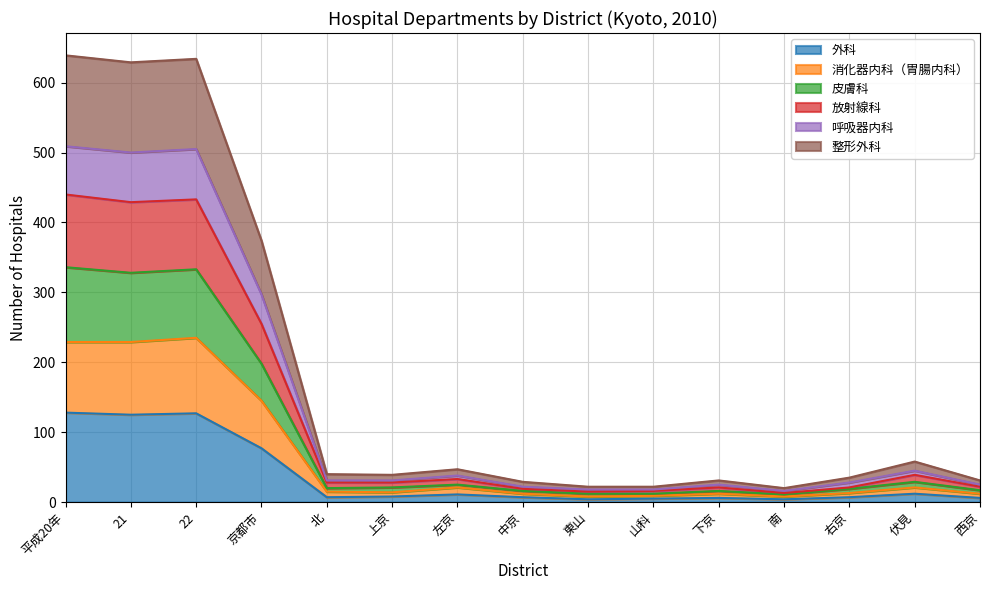

Is it true that 呼吸器内科 equals 34 at 東山?

False